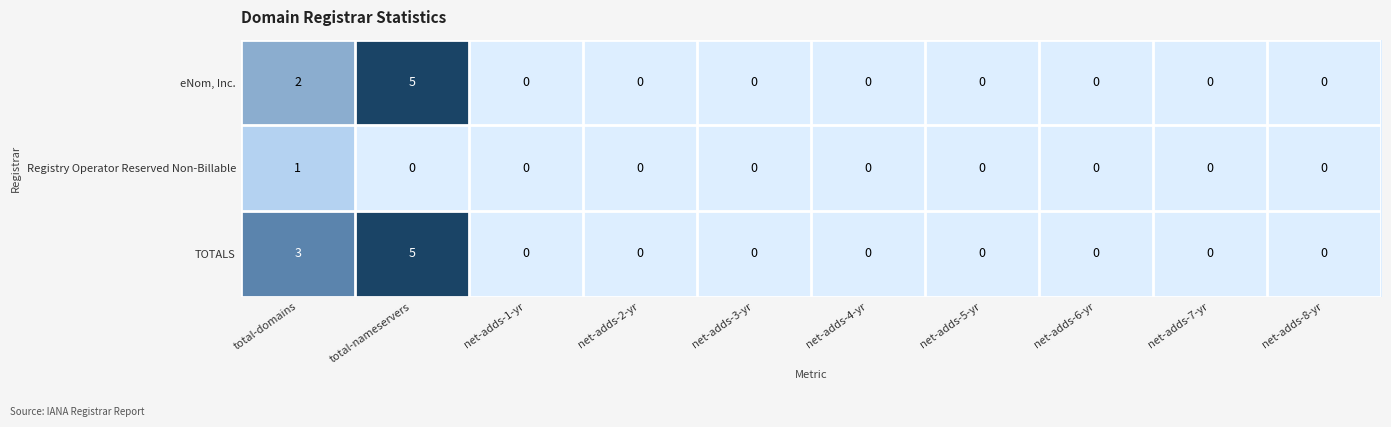

At how many categories does at least one series exceed 4?

1